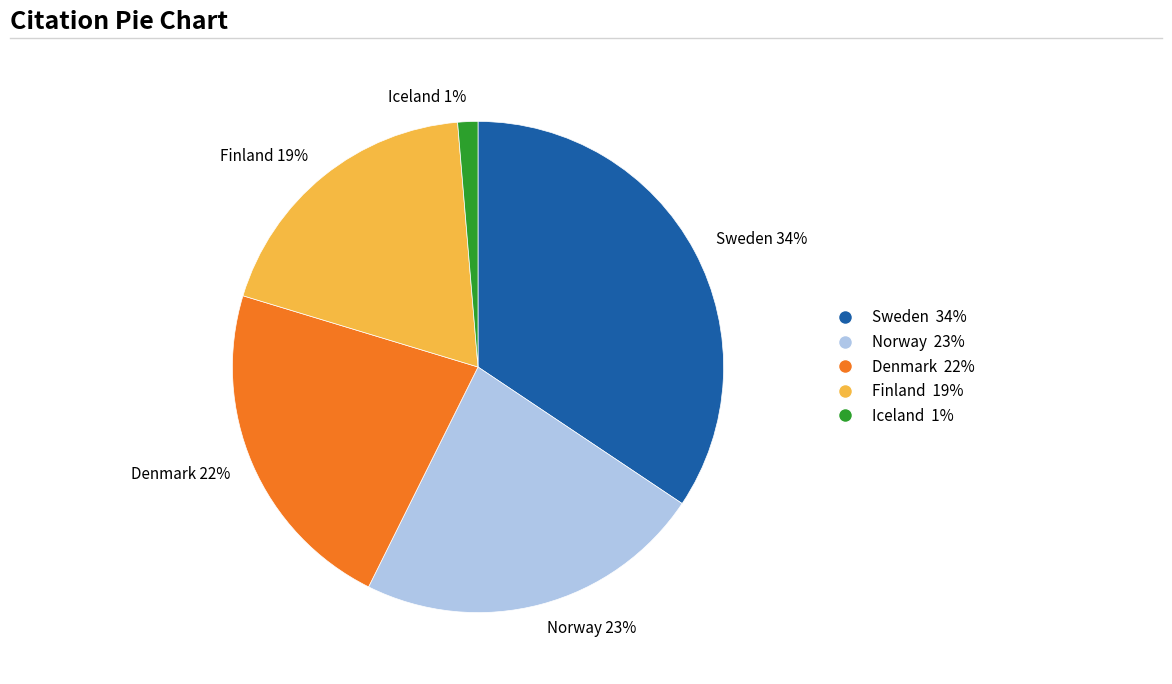

Between Norway 23% and Sweden 34%, which is larger?

Sweden 34%